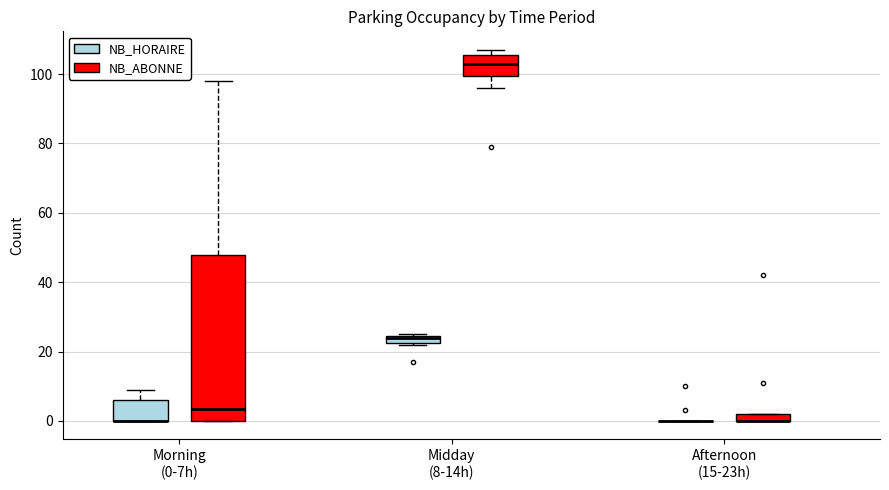

Where is the upper edge of the box for Morning (0-7h) (NB_ABONNE) on the y-axis? The values are not printed on the chart, so give them approximately, as read against the axis.

48